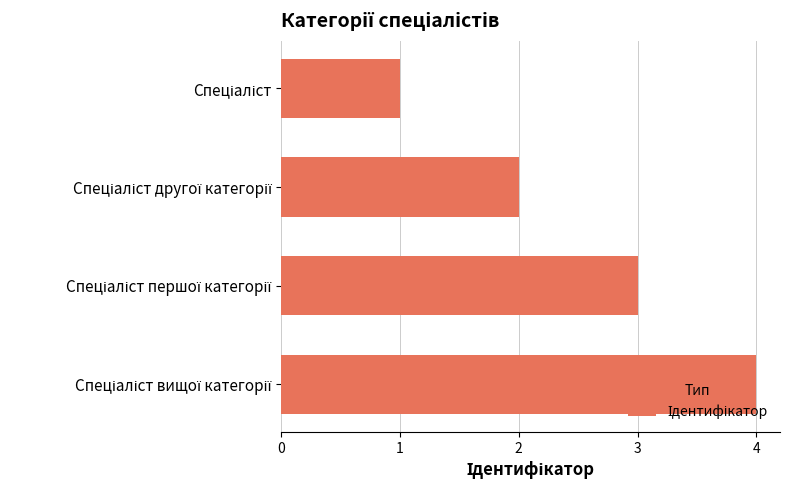

What is the sum of all values?

10